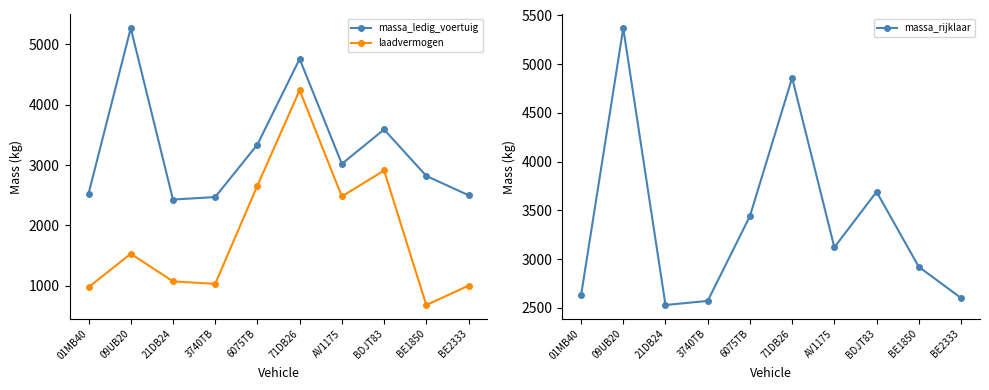

At which category is the sum across all series the highest?

71DB26